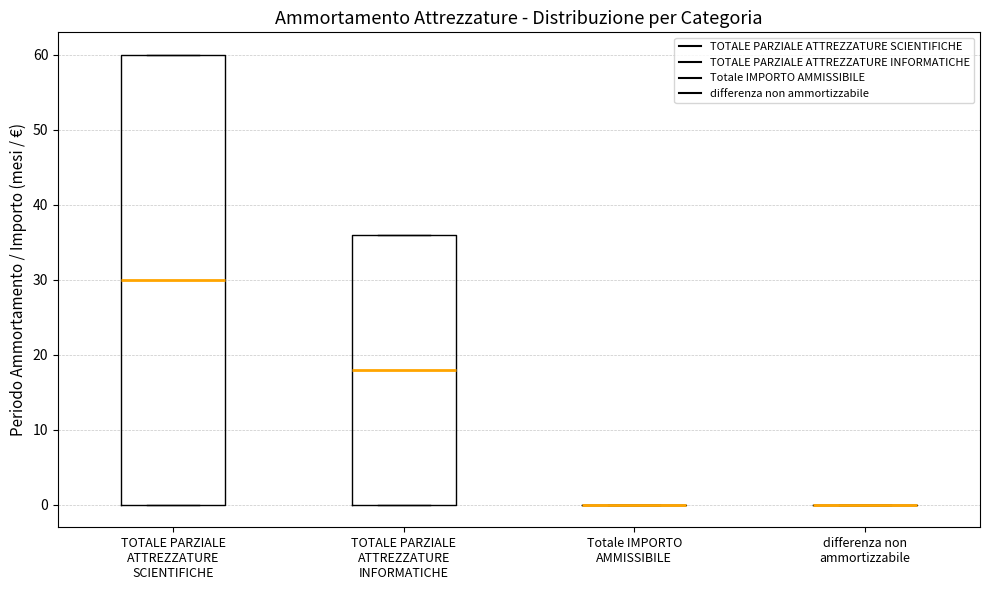

Reading left to right, transcribe this box plot: for each box, give where its median line is, the range the box spans, and where its two whiskers end, as read against the y-axis. The values are not printed on the chart, so give them approximately, as read against the axis.

TOTALE PARZIALE ATTREZZATURE SCIENTIFICHE: median 30, box 0 to 60, whiskers 0 to 60
TOTALE PARZIALE ATTREZZATURE INFORMATICHE: median 18, box 0 to 36, whiskers 0 to 36
Totale IMPORTO AMMISSIBILE: box collapsed to a line at 0, whiskers 0 to 0
differenza non ammortizzabile: box collapsed to a line at 0, whiskers 0 to 0